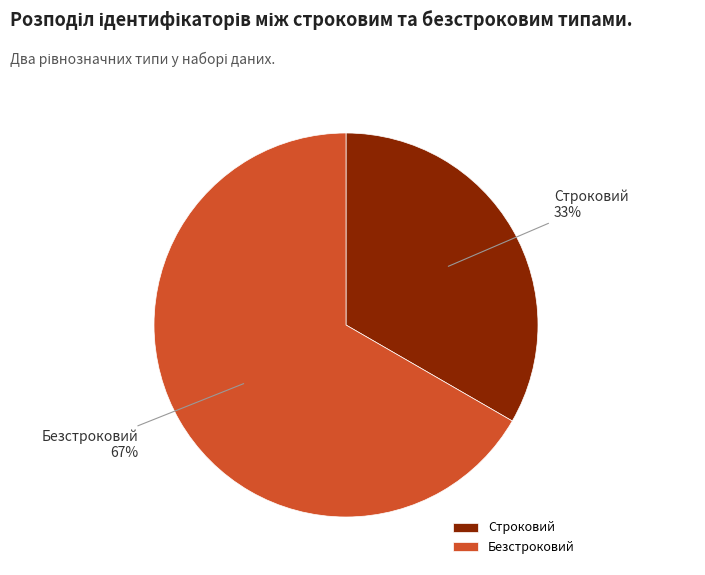

Do Строковий and Безстроковий together represent more than half of the pie?

Yes